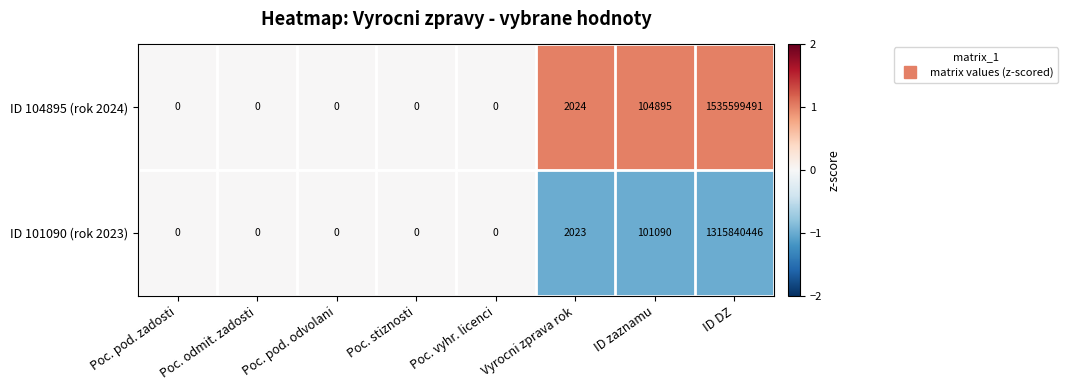

At which category is the sum across all series the highest?

ID DZ